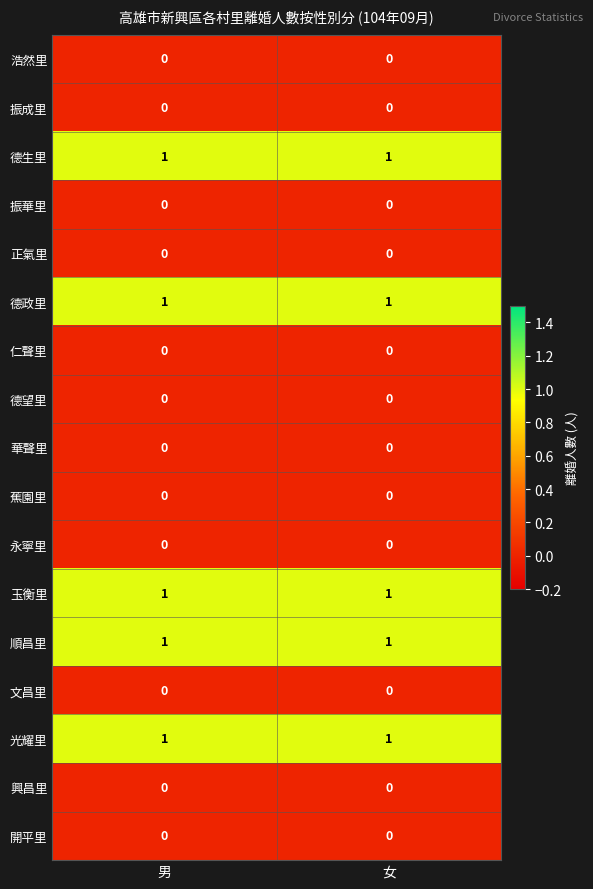

Is the value of 興昌里 at 女 greater than the value of 玉衡里 at 男?

No